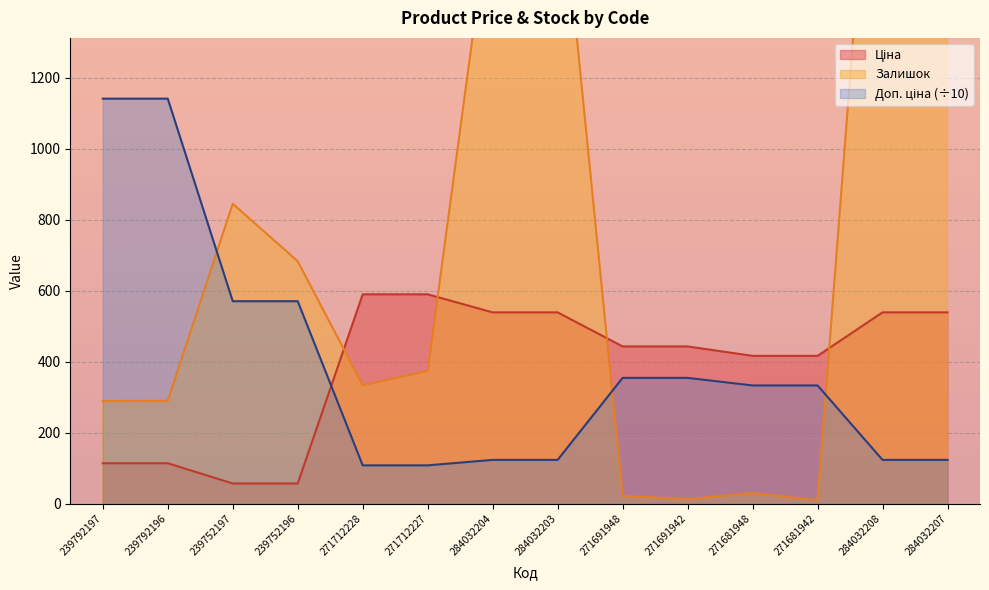

How many interior local peaks does the Залишок series have?

4